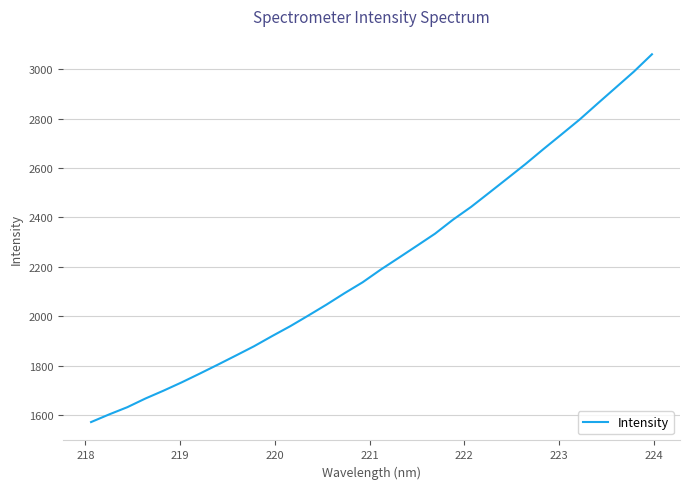

What is the greatest value displayed?

3060.5